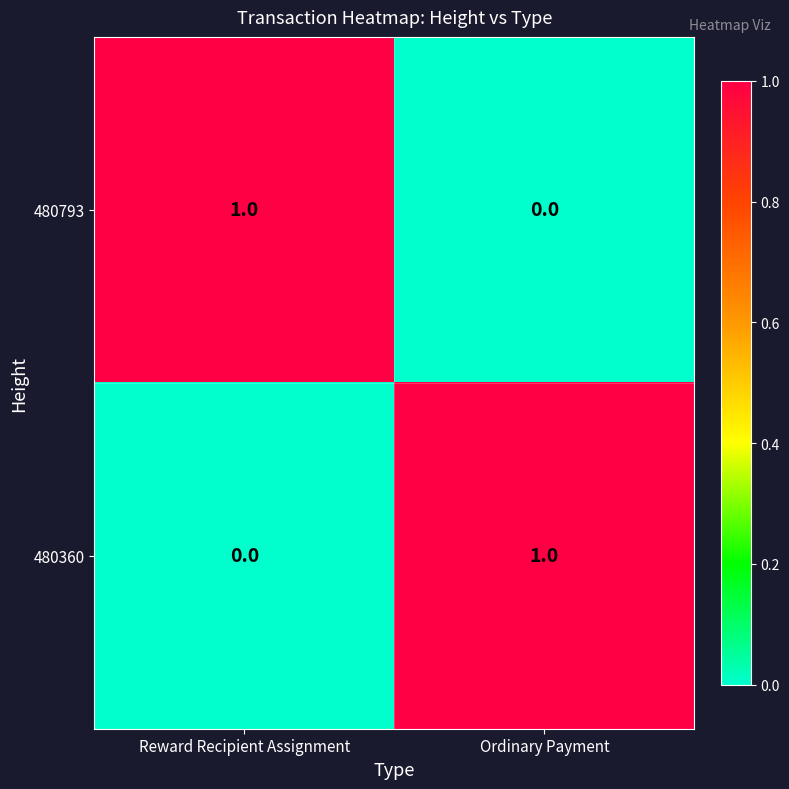

The 480360 series shows 1 at Ordinary Payment. True or false?

True